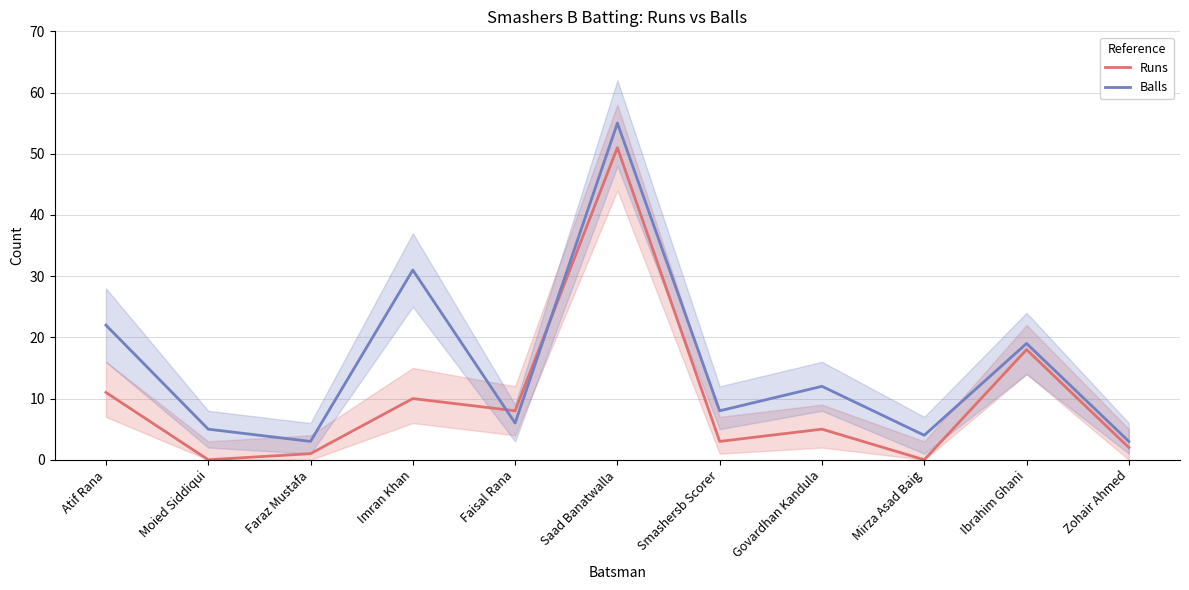

How many data points in Balls are less than 8?

5